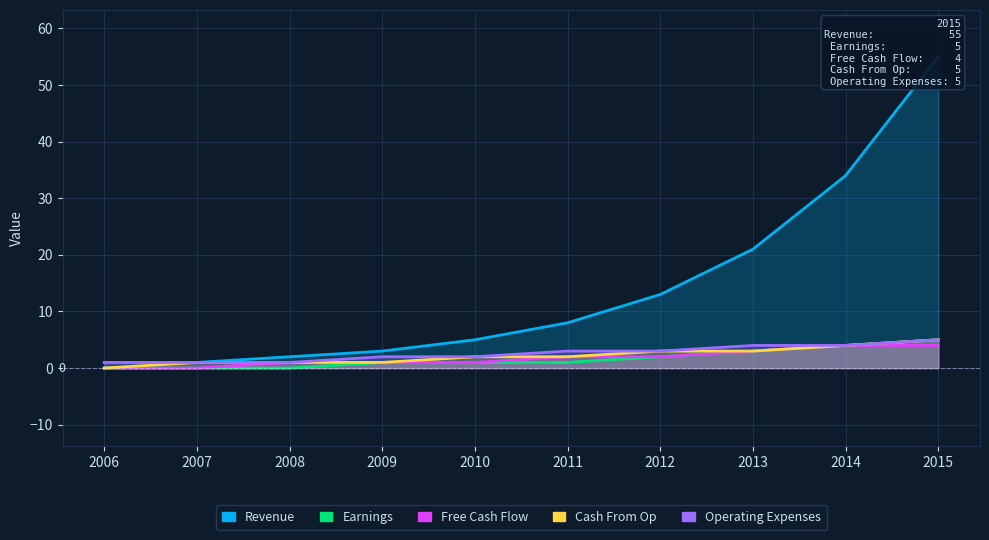

At which label does Operating Expenses first exceed 3?

2013